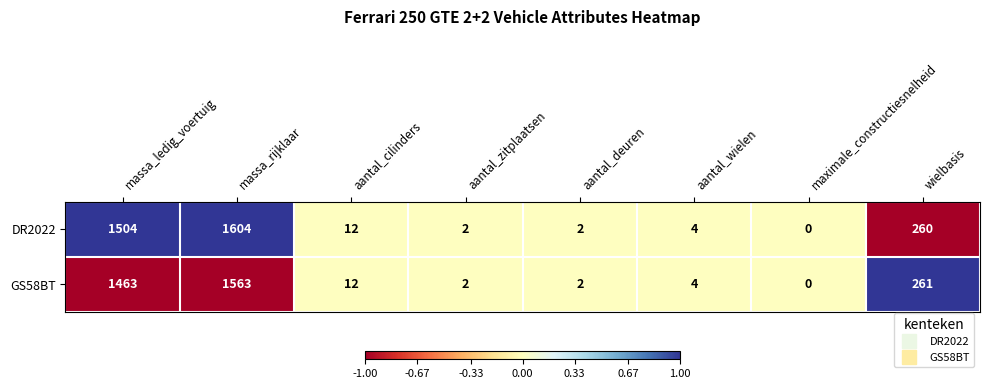

What is the average value of the DR2022 series?

424